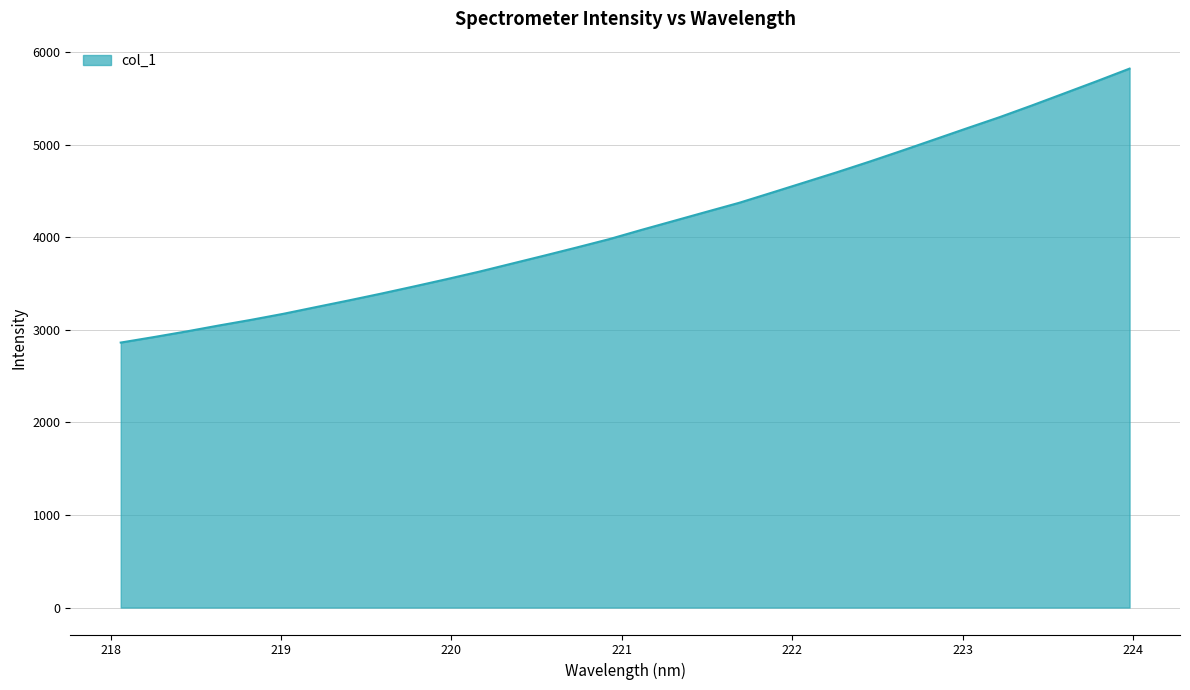

What is the greatest value displayed?

5821.1